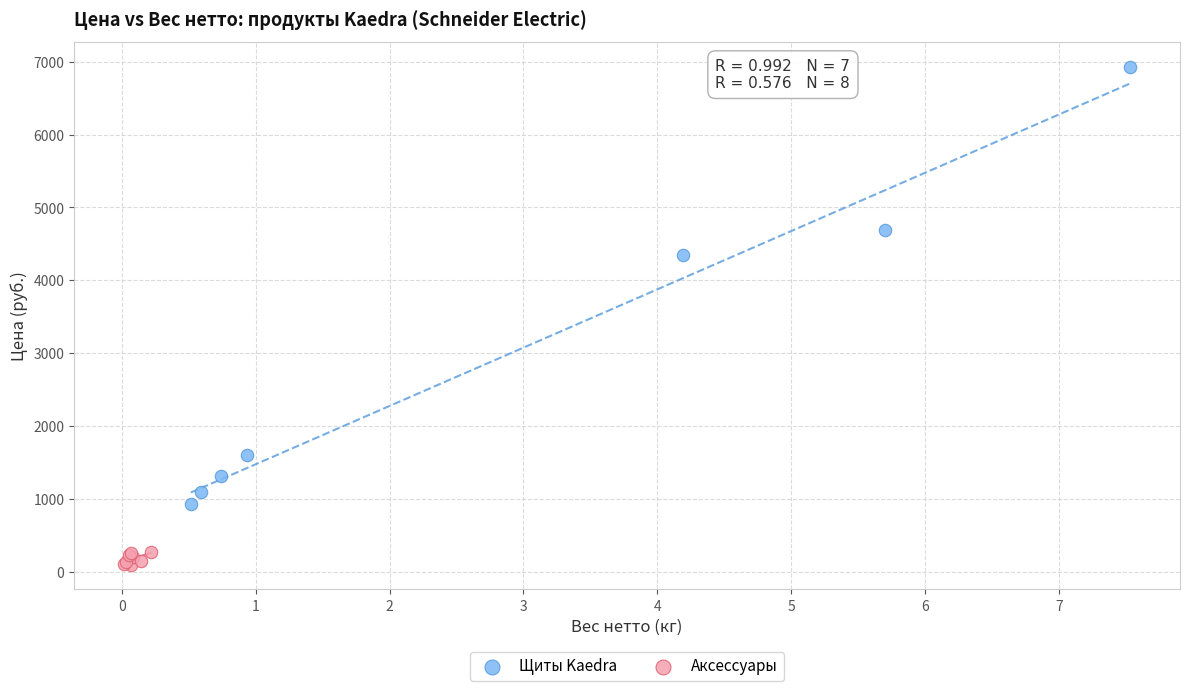

Which series has the largest Y range (max minus min)?

Щиты Kaedra